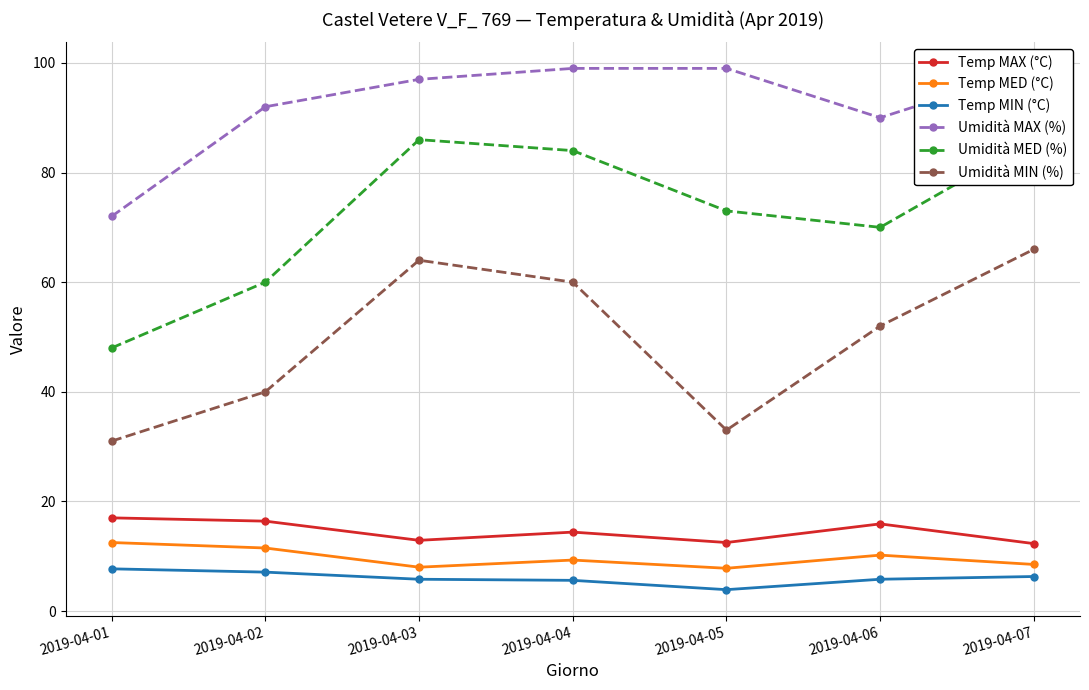

Read the Umidità MAX (%) value at 2019-04-03.

97.0